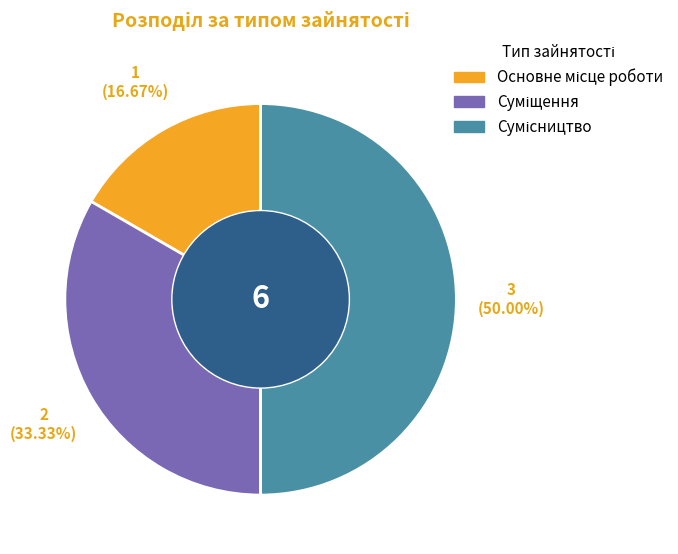

Is it true that Суміщення is 33% of the pie?

True